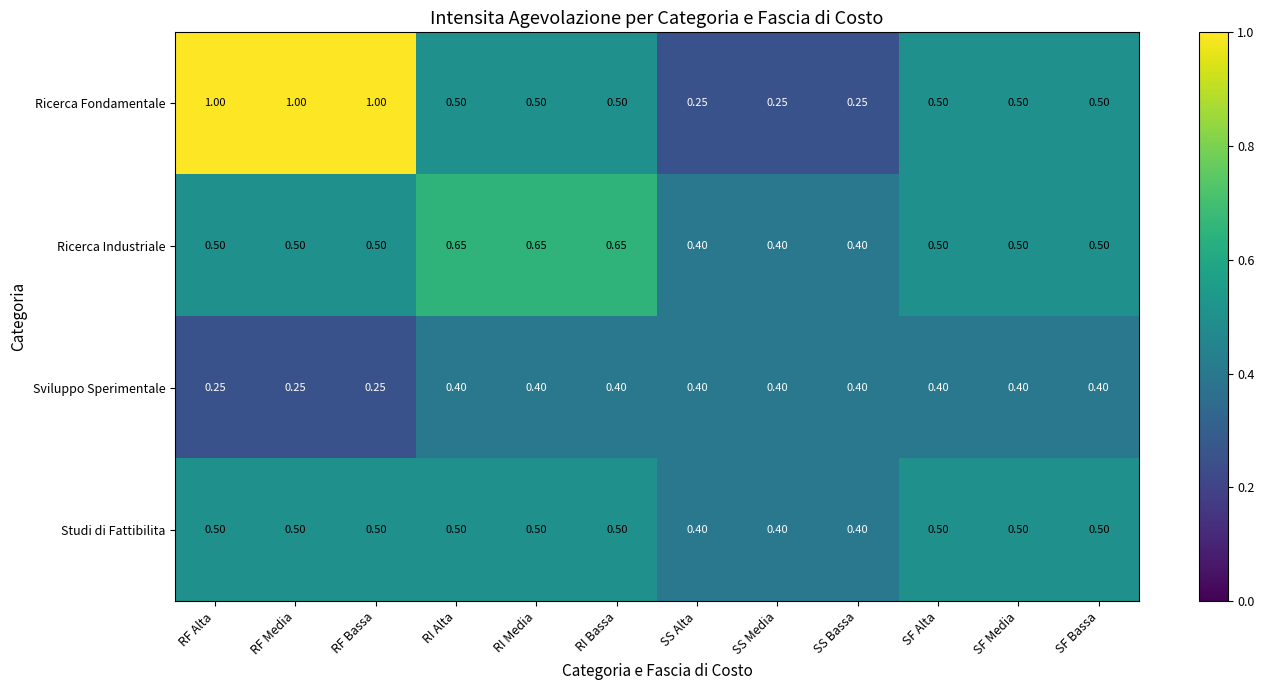

Rank the series by their average value, from lowest to highest.

Sviluppo Sperimentale, Studi di Fattibilita, Ricerca Industriale, Ricerca Fondamentale